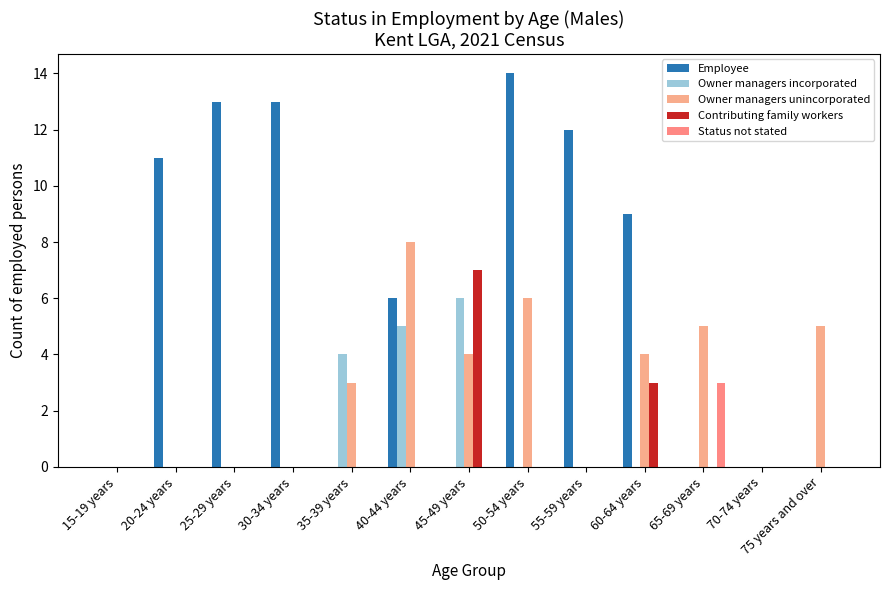

At which category is the sum across all series the highest?

50-54 years